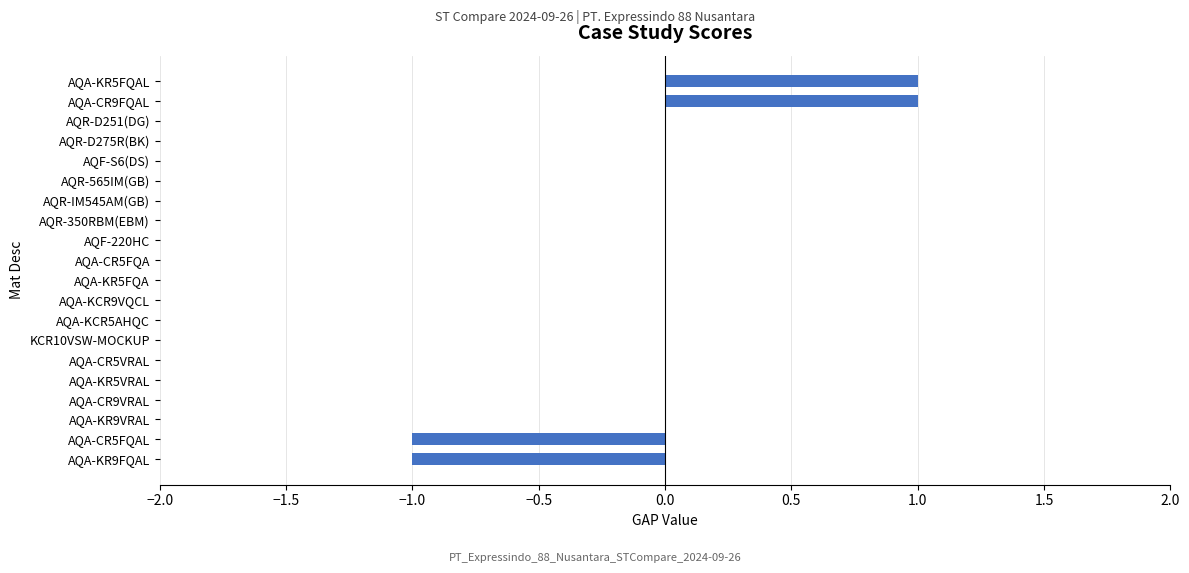

How many values are between 0 and 1?

18